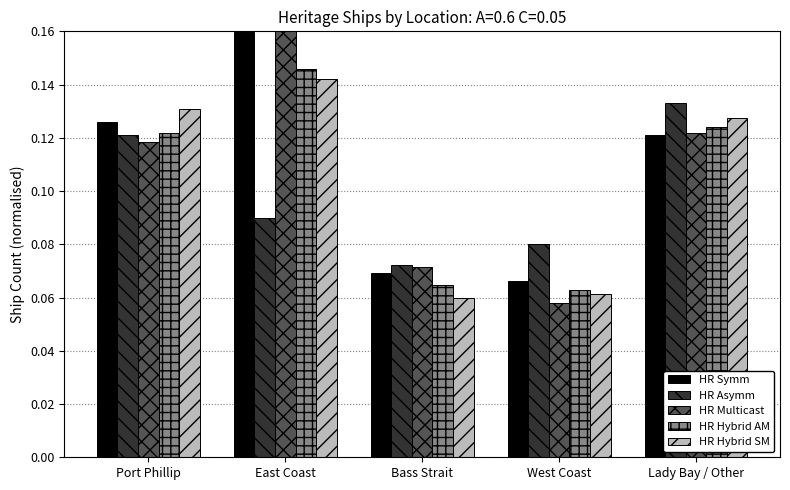

At how many categories does at least one series exceed 0?

5